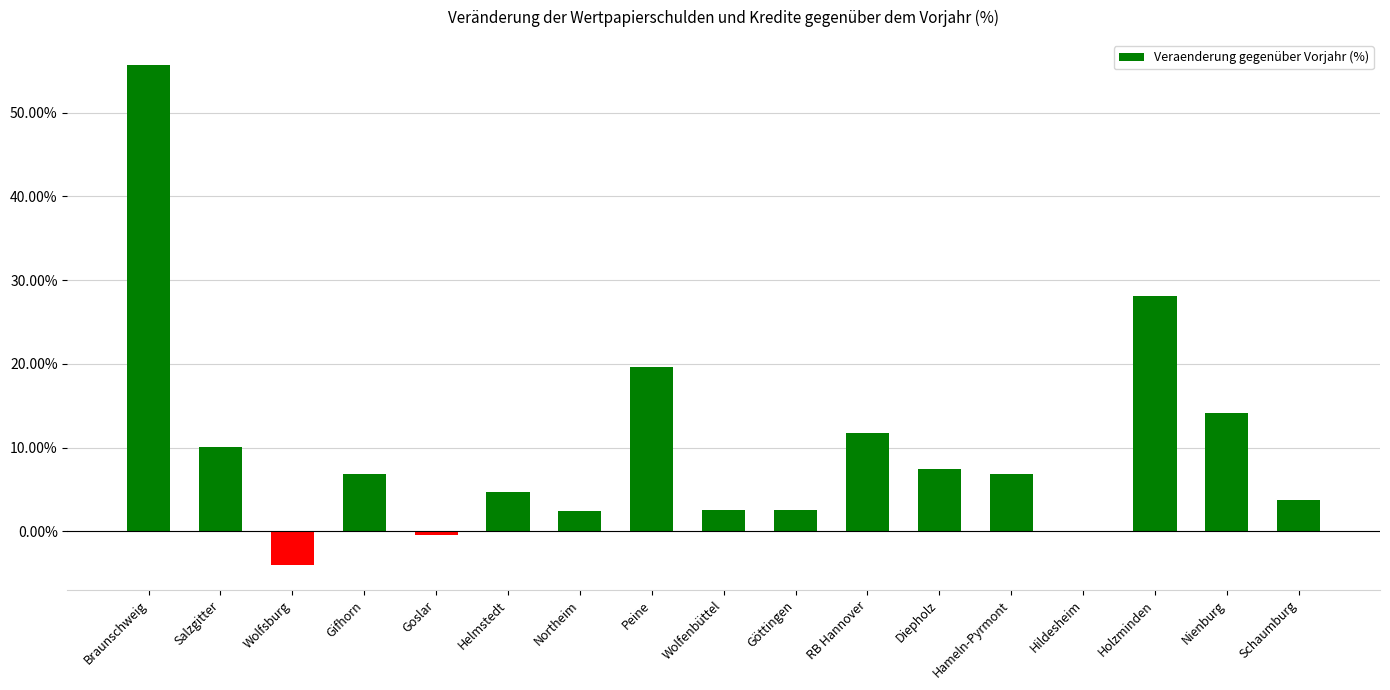

Where is the data nearest to the value 25?

Holzminden